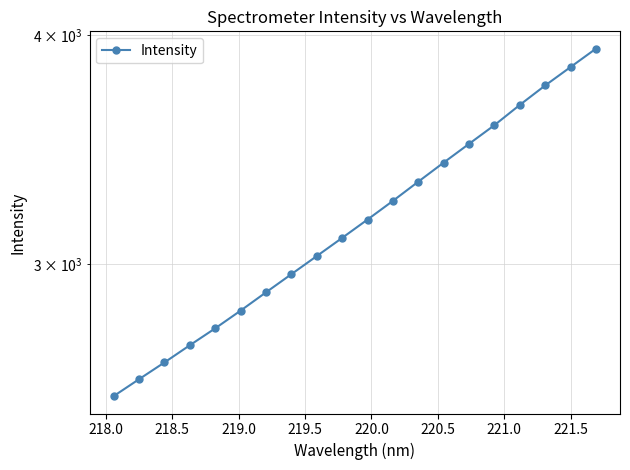

Reading left to right, list all the values displayed in this chart.

2540.3	2594.8	2650.1	2708.1	2766.2	2828.5	2894.3	2961.1	3029.3	3099.3	3171.6	3247.0	3326.3	3407.0	3488.3	3571.1	3663.2	3753.8	3841.7	3931.4